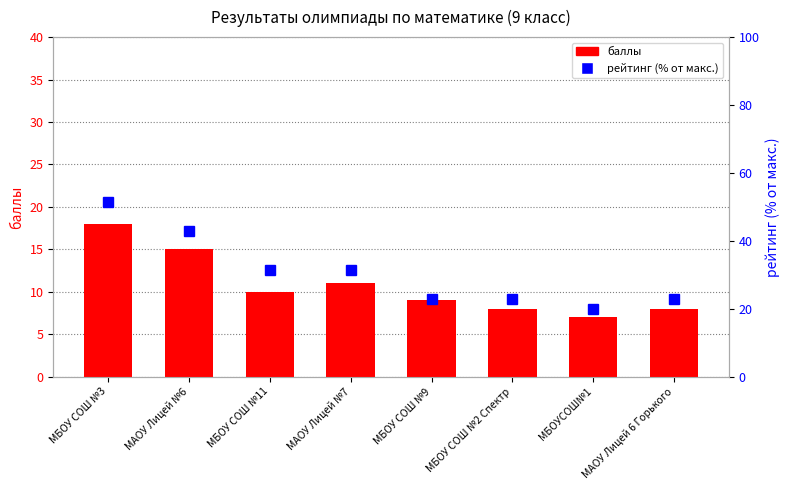

What is the difference between the second highest and minimum values in the баллы series?

8.0